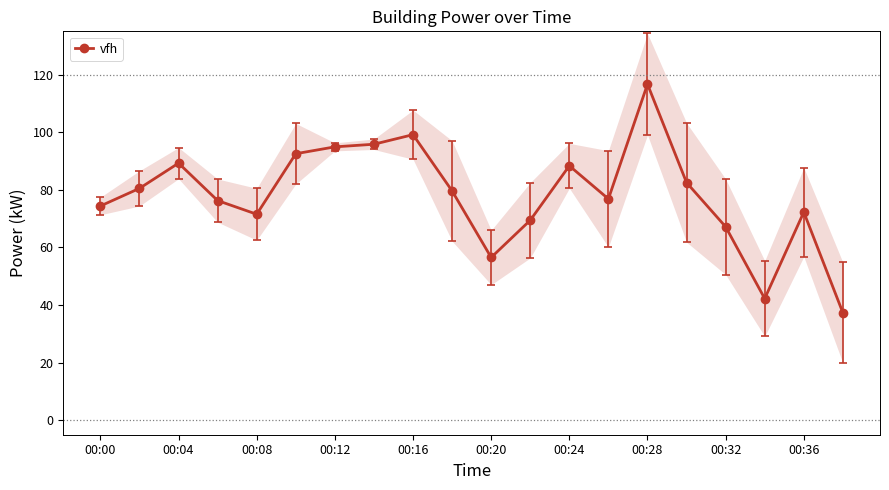

True or false: vfh has a value of 148.7 at 00:24.

False